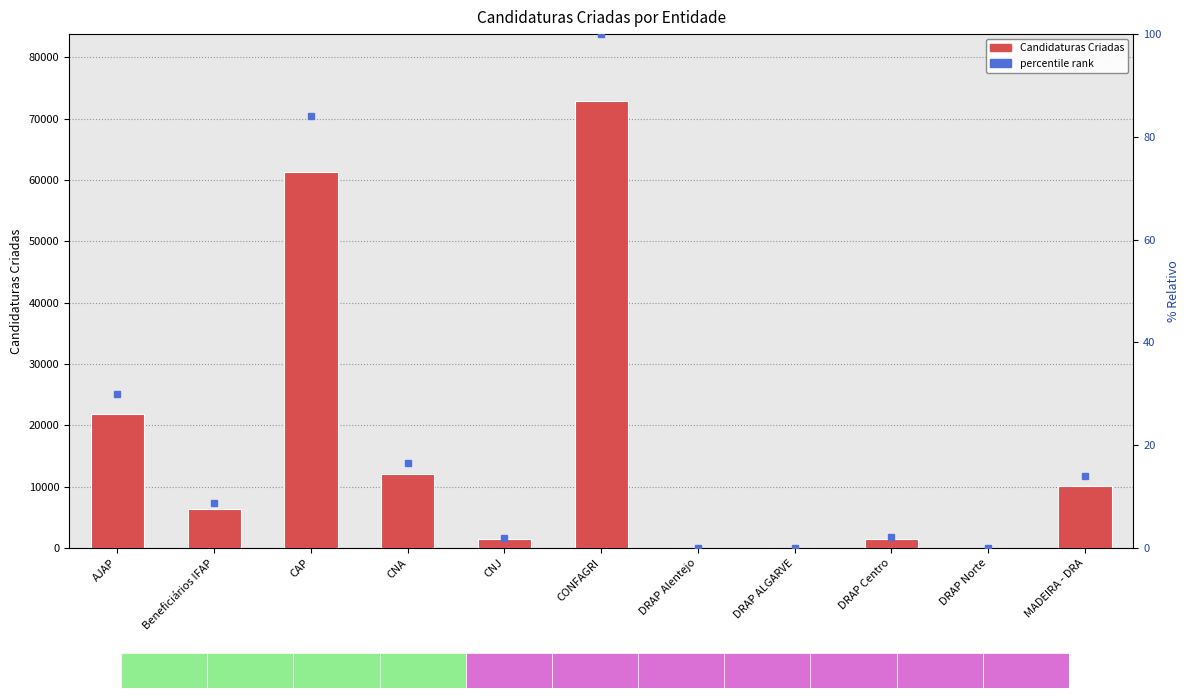

What is the label of the 8th bar from the right?

CNA